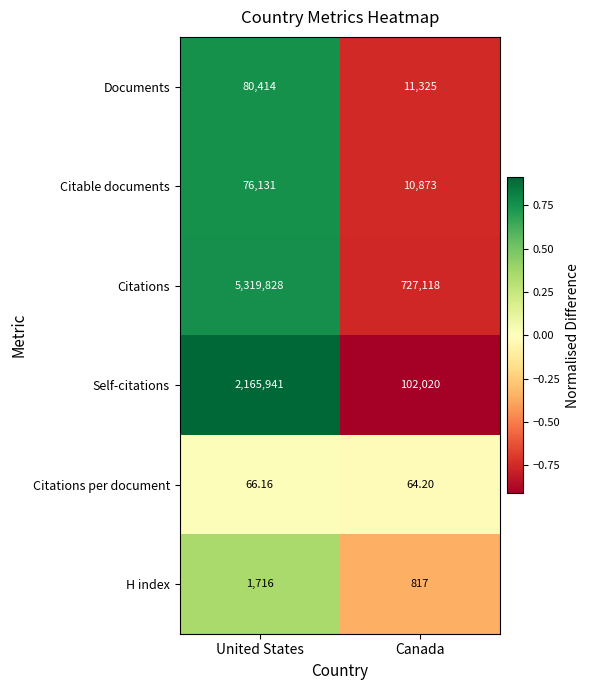

Which series has the widest spread of values?

Citations